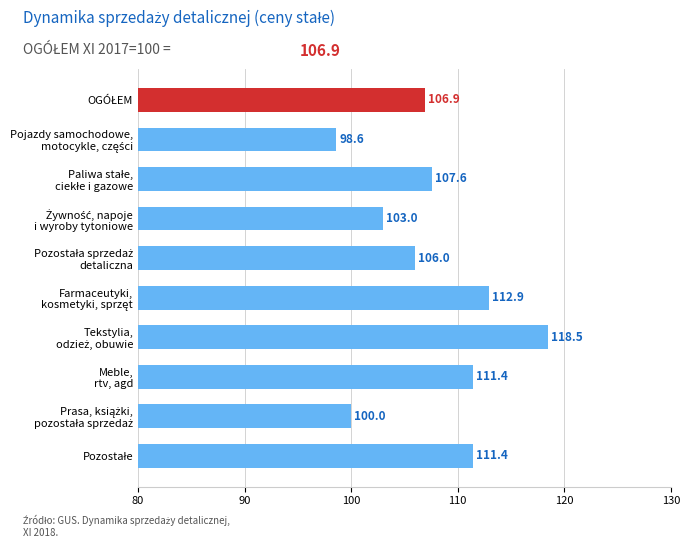

What is the value of the 2nd bar from the top?

98.6